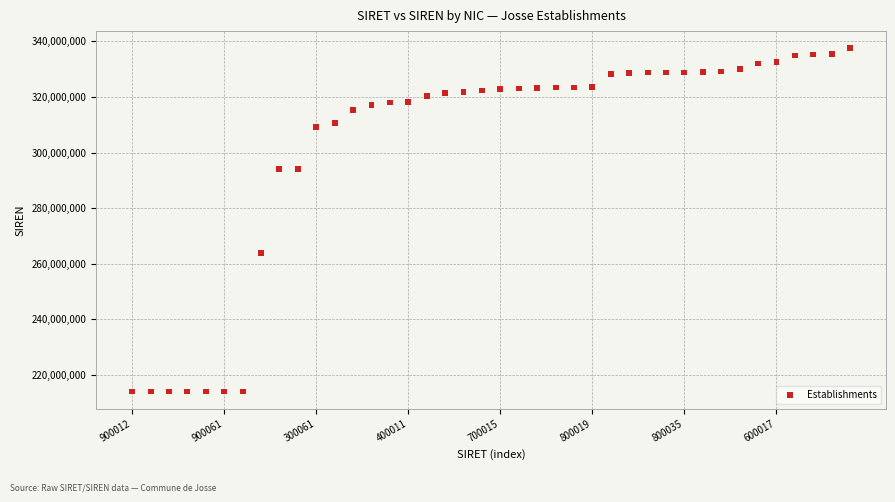

What Y value in the scatter plot is closest to 275774180?

264001272